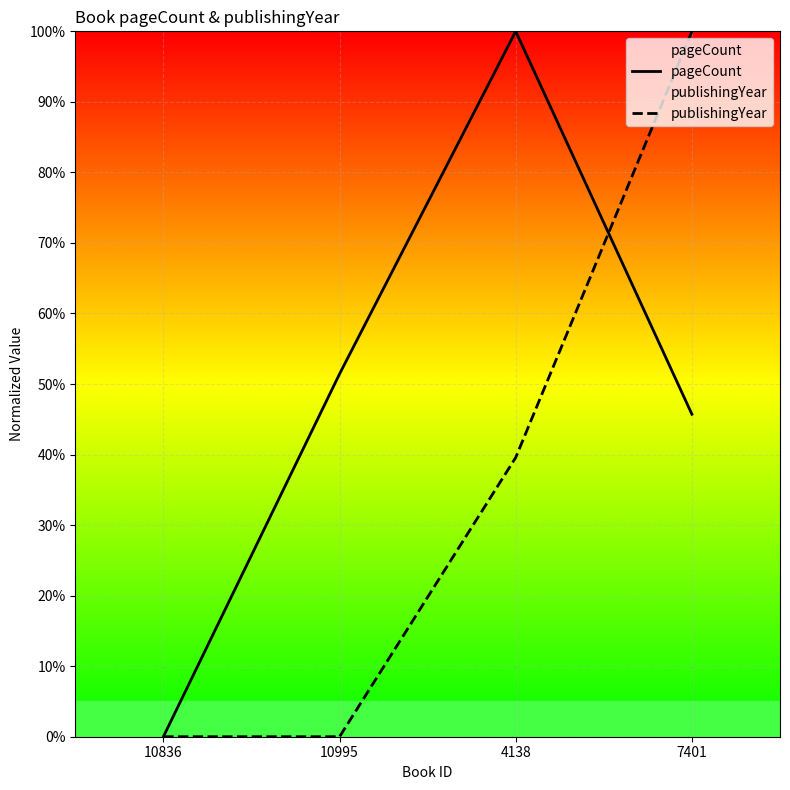

Rank the series by their average value, from highest to lowest.

pageCount, publishingYear